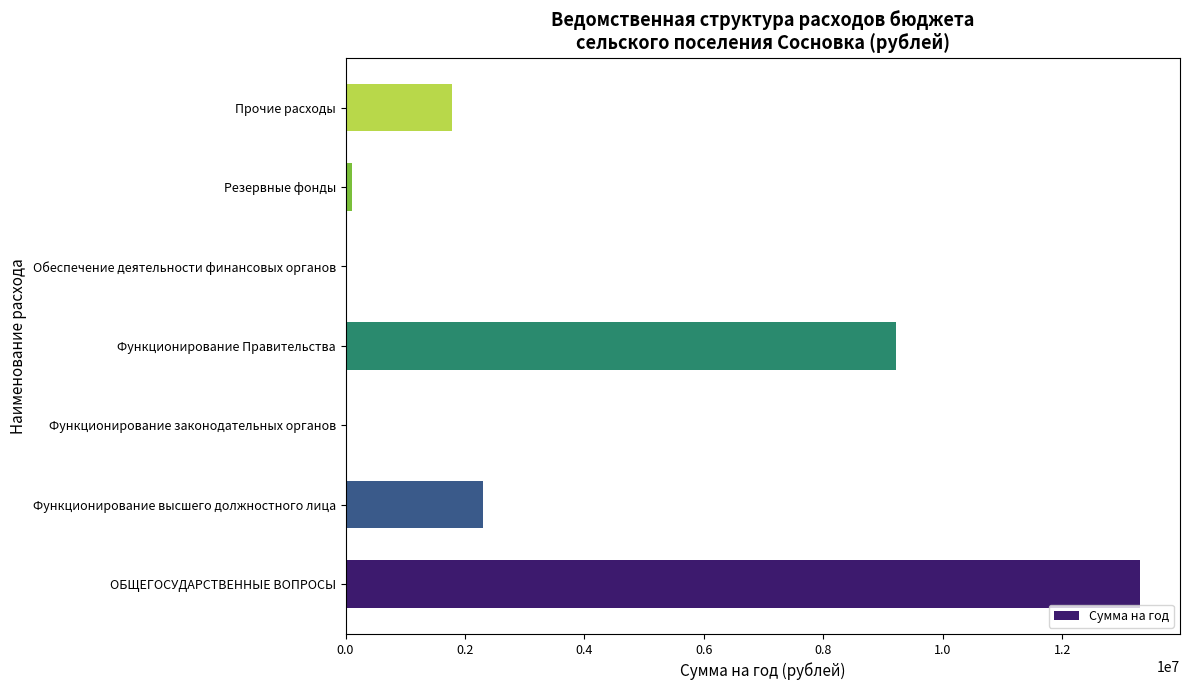

What is the sum of all values?

26747900